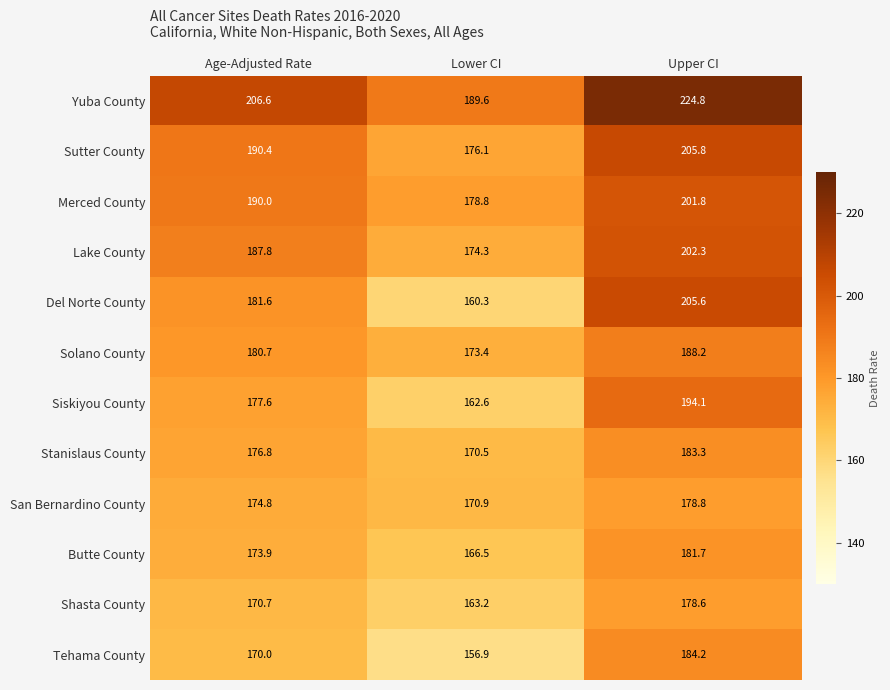

The Butte County series shows 166.5 at Lower CI. True or false?

True